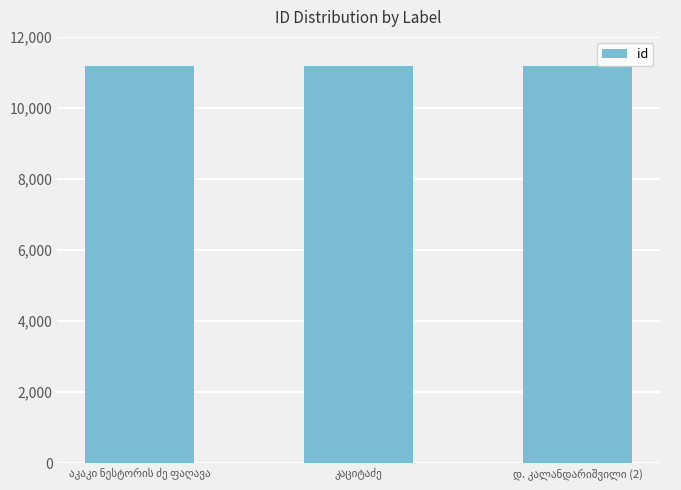

How many distinct data groups are displayed?

1